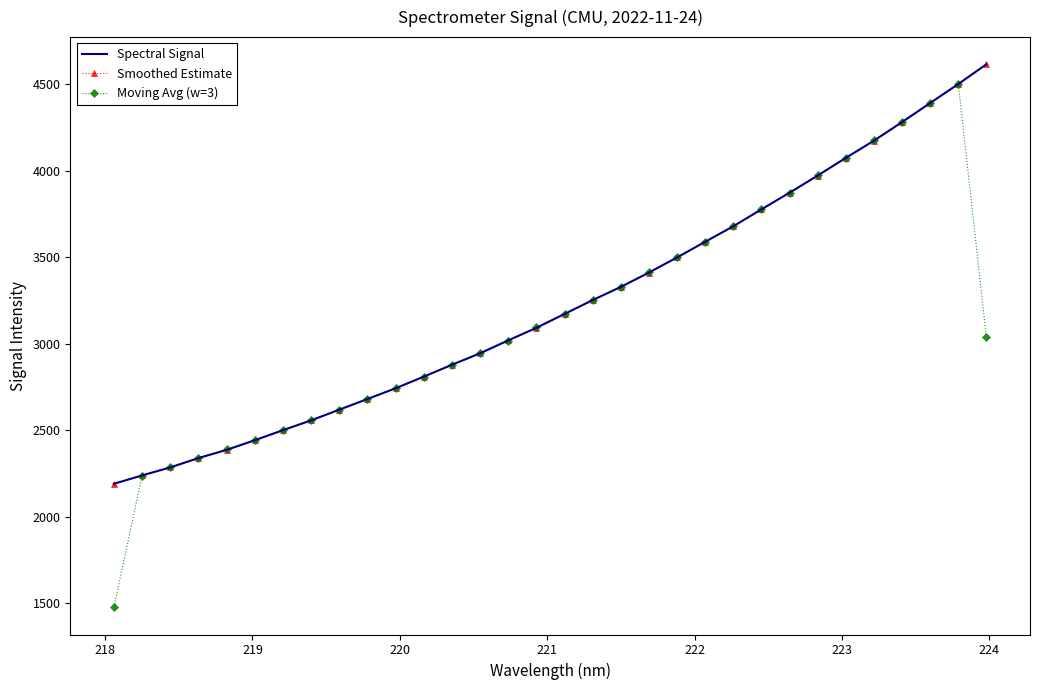

Reading left to right, transcribe all the data shown in this chart.

Spectral Signal: 2190.0	2238.5	2284.6	2338.7	2386.0	2441.7	2499.8	2556.2	2618.3	2679.9	2741.8	2808.9	2877.8	2943.9	3018.6	3091.1	3171.3	3251.4	3327.3	3410.4	3497.8	3588.4	3677.8	3775.9	3871.8	3970.9	4073.1	4172.4	4280.0	4390.0	4499.7	4614.0
Smoothed Estimate: 2190.0	2238.5	2284.6	2338.7	2386.0	2441.7	2499.8	2556.2	2618.3	2679.9	2741.8	2808.9	2877.8	2943.9	3018.6	3091.1	3171.3	3251.4	3327.3	3410.4	3497.8	3588.4	3677.8	3775.9	3871.8	3970.9	4073.1	4172.4	4280.0	4390.0	4499.7	4614.0
Moving Avg (w=3): 1476.1	2237.7	2287.2	2336.4	2388.8	2442.5	2499.2	2558.1	2618.1	2680.0	2743.5	2809.5	2876.9	2946.8	3017.9	3093.7	3171.3	3250.0	3329.7	3411.8	3498.9	3588.0	3680.7	3775.2	3872.9	3971.9	4072.2	4175.2	4280.8	4389.9	4501.2	3037.9